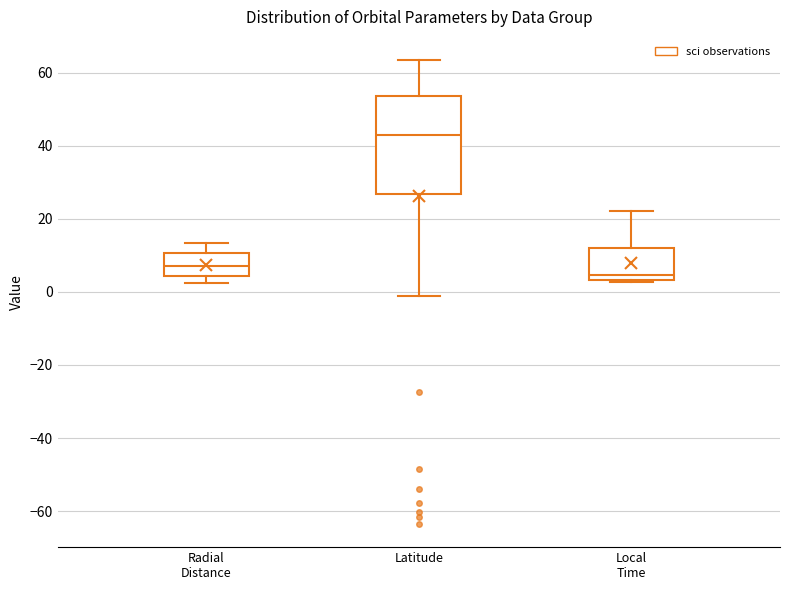

Reading left to right, read every box against the y-axis: the position of its median line, the range the box covers, and the ends of its whiskers. The values are not printed on the chart, so give them approximately, as read against the axis.

Radial Distance: median 8, box 4 to 10, whiskers 2 to 14
Latitude: median 44, box 26 to 54, whiskers -2 to 64
Local Time: median 4 (just above the box's lower edge), box 4 to 12, whiskers 2 to 22